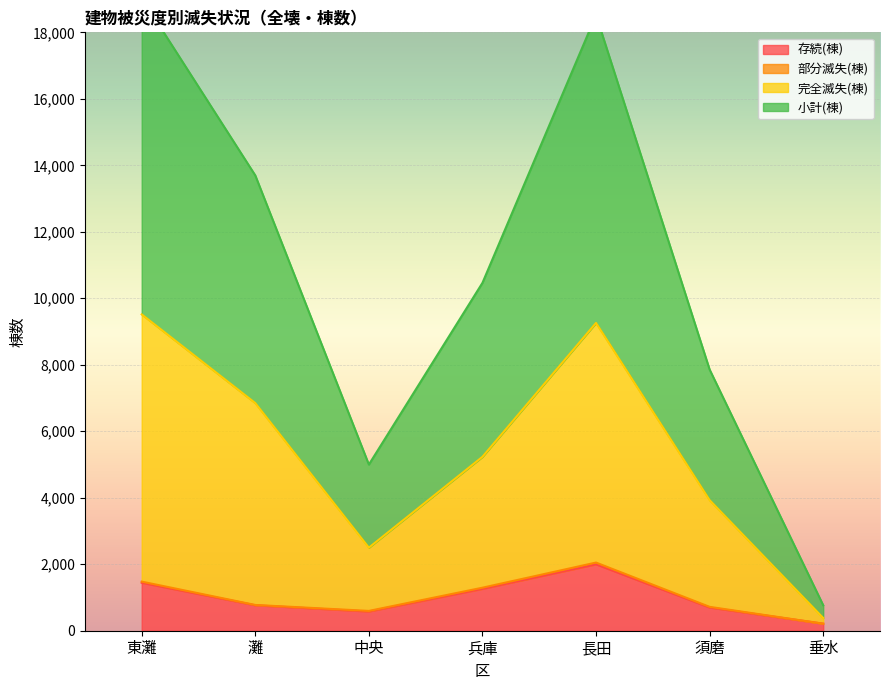

Between 東灘 and 中央, which series saw the biggest shift?

小計(棟)